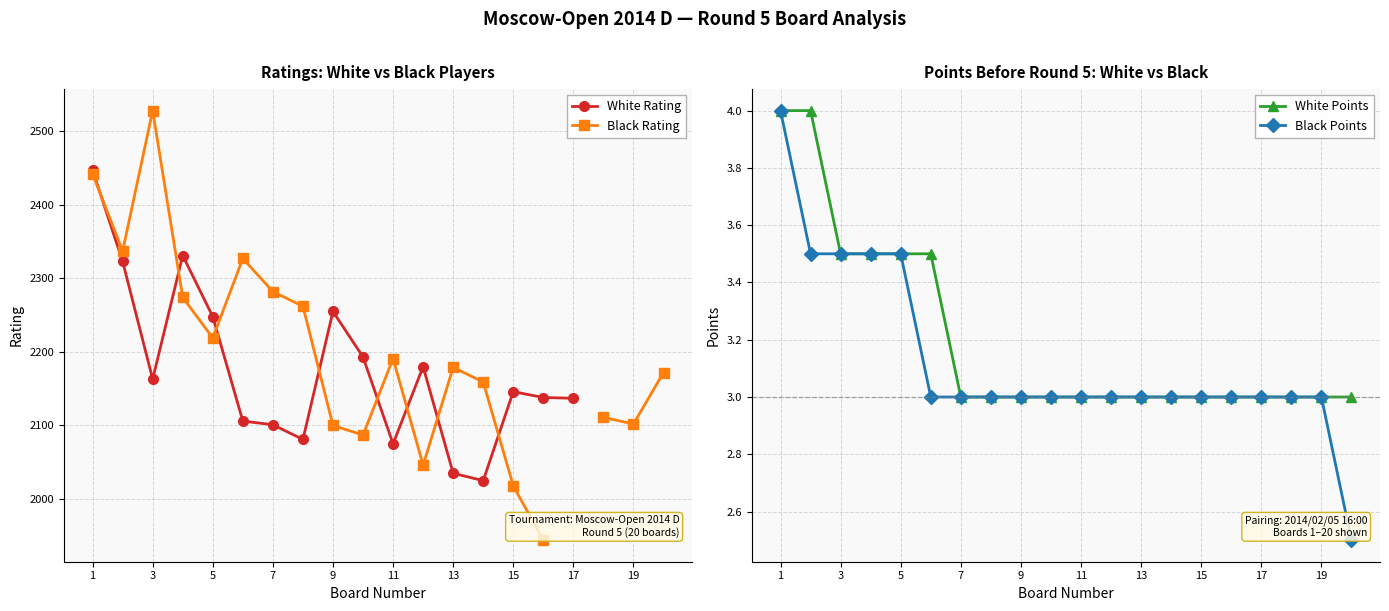

How many data points does each series have?

20